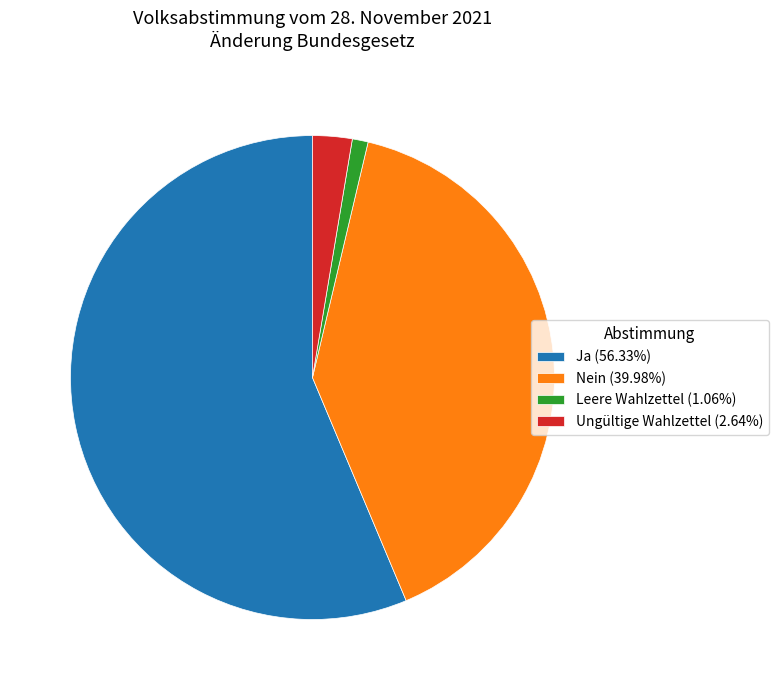

Is the sum of Ja (56.33%) and Ungültige Wahlzettel (2.64%) greater than half?

Yes